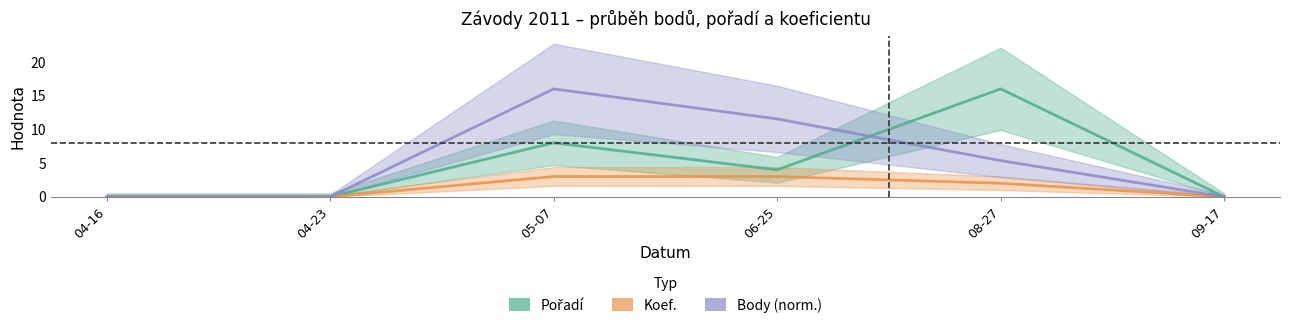

True or false: Body (norm.) has a value of -5.9 at 04-23.

False